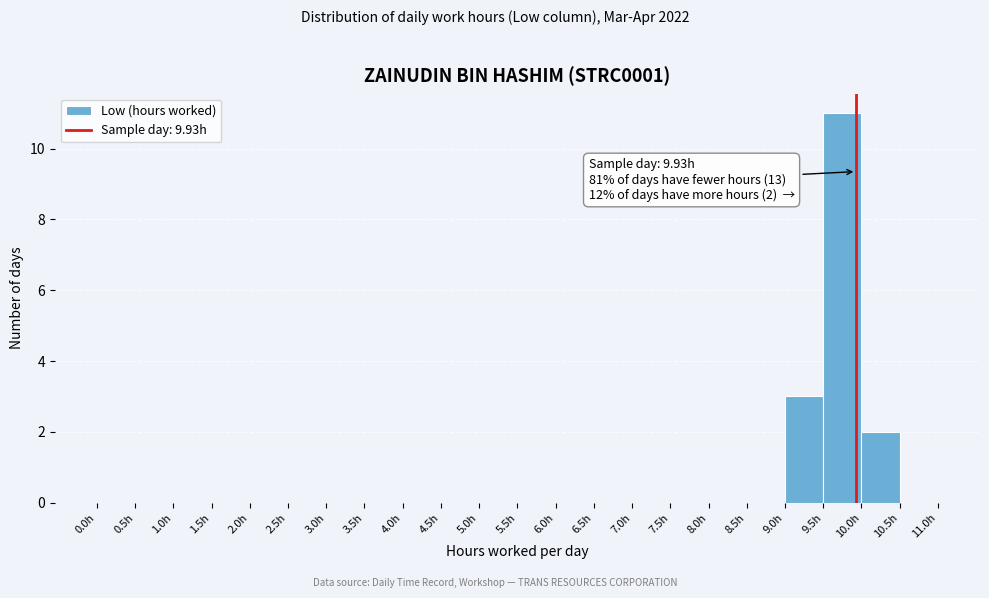

Which range on the x-axis has the tallest bar?

9.5 to 10.0